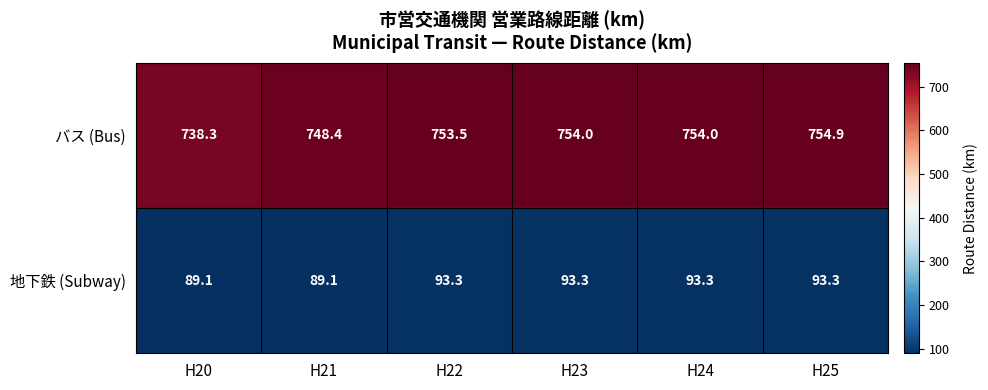

How many series are shown in this chart?

2